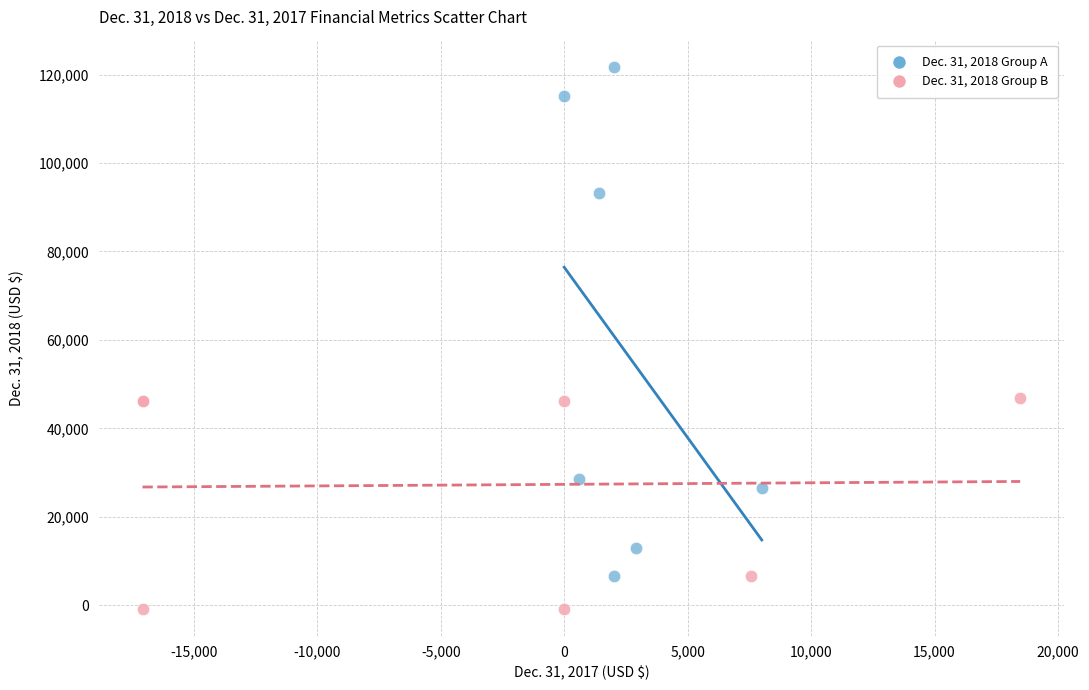

Which series contains the highest Y value?

Dec. 31, 2018 Group A